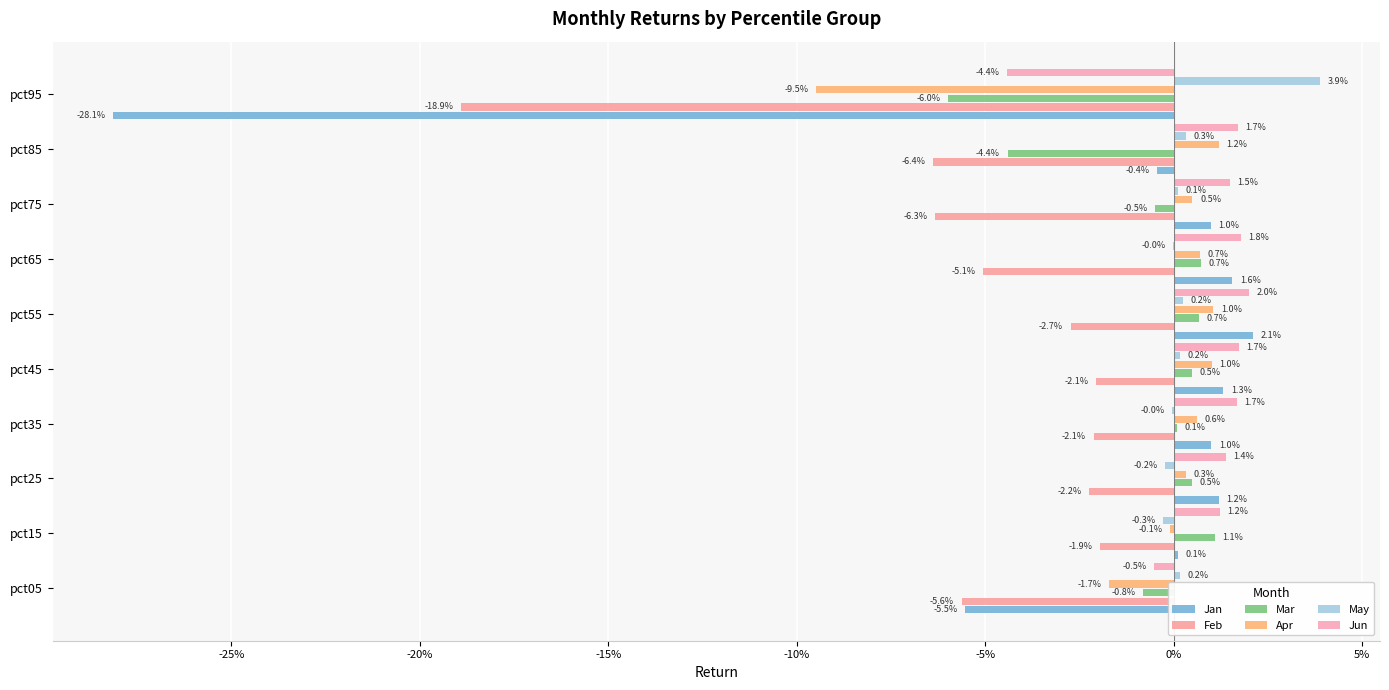

How many data points in Jun are above 0?

8